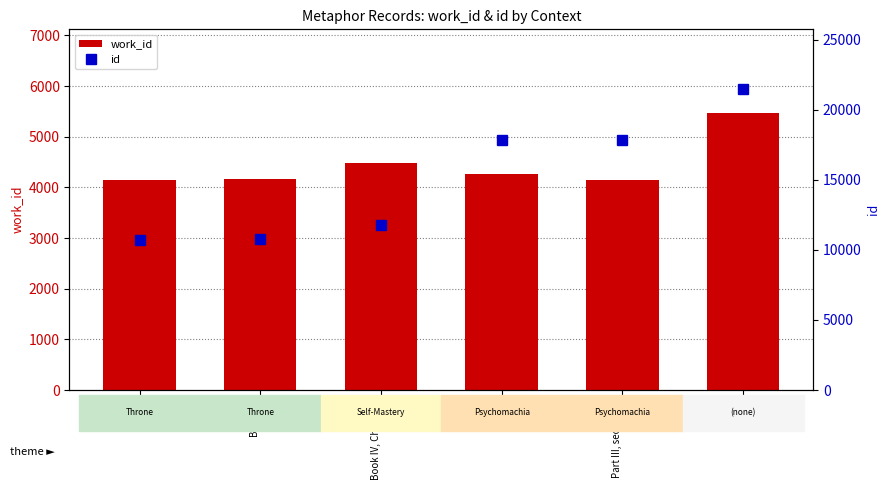

What is the value of the work_id bar at the 3rd from the left?

4475